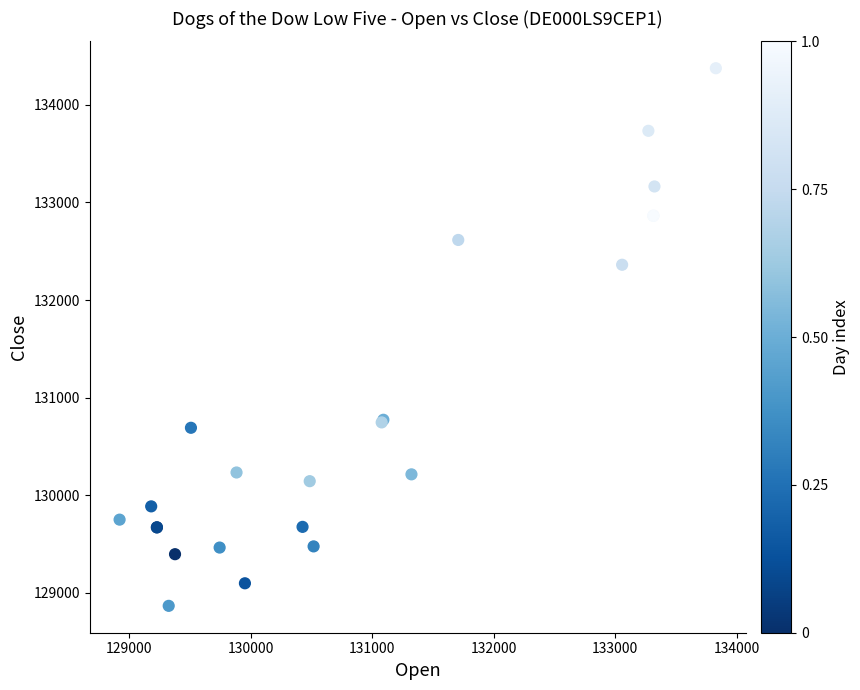

What Y value in the scatter plot is closest to 131621?

132362